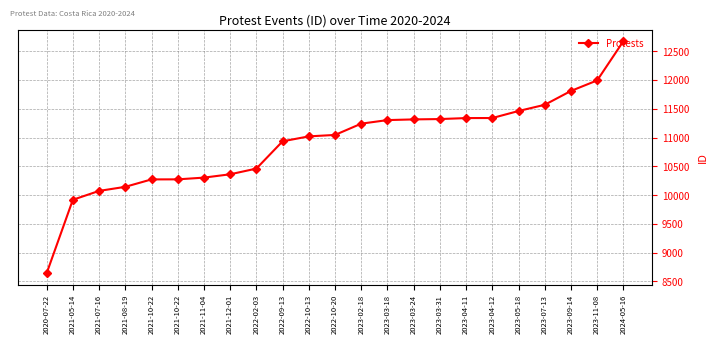

Is it true that the value at 2022-09-13 is 10934?

True